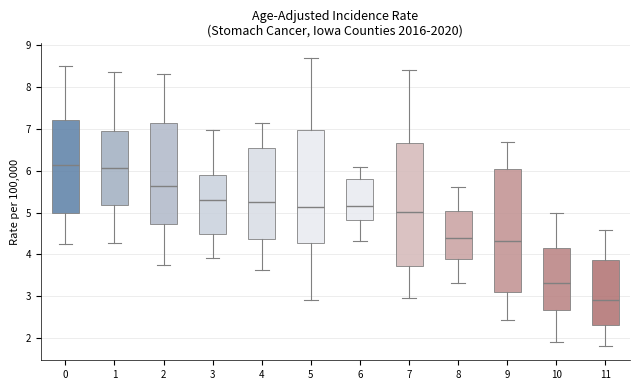

Where does the median line of the box at x = 2 sit on the y-axis? The values are not printed on the chart, so give them approximately, as read against the axis.

5.6